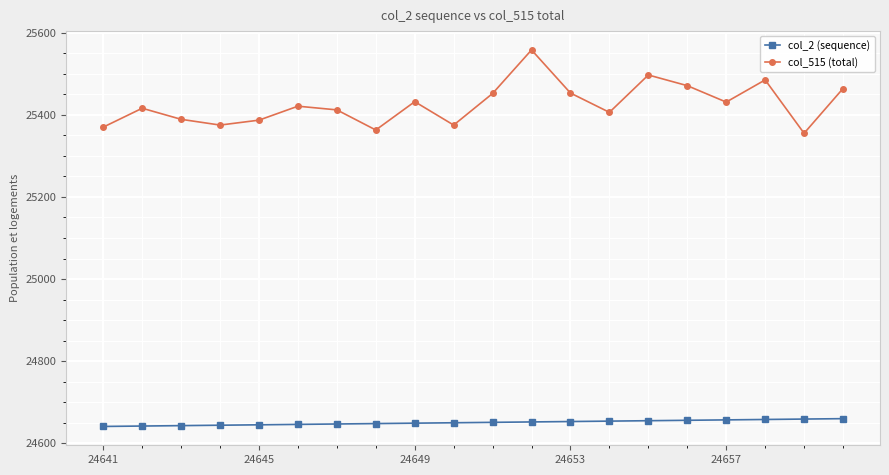

What is the sum of all col_515 (total) values?

508512